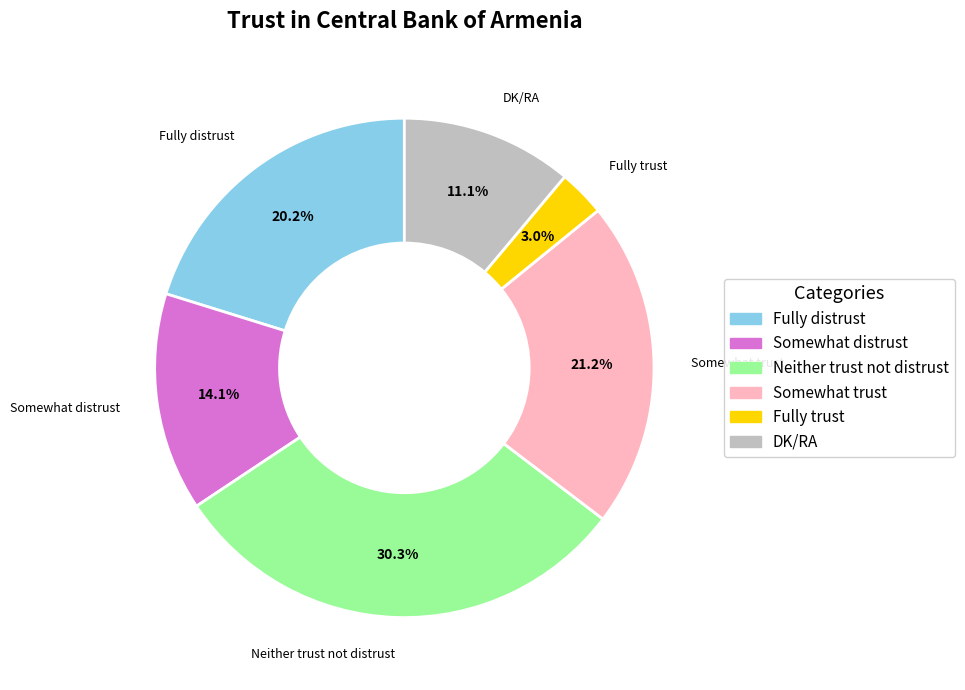

Does any single category account for the majority?

No